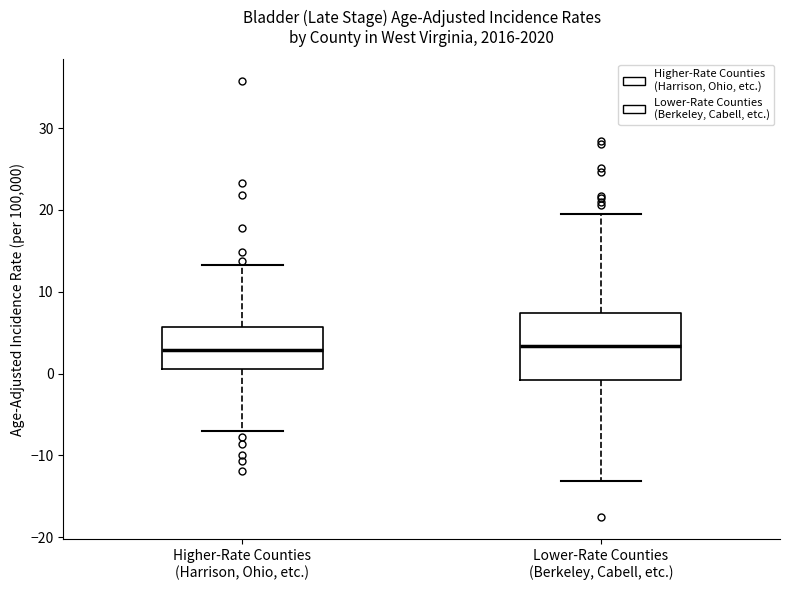

Reading left to right, read every box against the y-axis: the position of its median line, the range the box covers, and the ends of its whiskers. The values are not printed on the chart, so give them approximately, as read against the axis.

Higher-Rate Counties (Harrison, Ohio, etc.): median 3, box 1 to 6, whiskers -7 to 13
Lower-Rate Counties (Berkeley, Cabell, etc.): median 3, box -1 to 7, whiskers -13 to 20